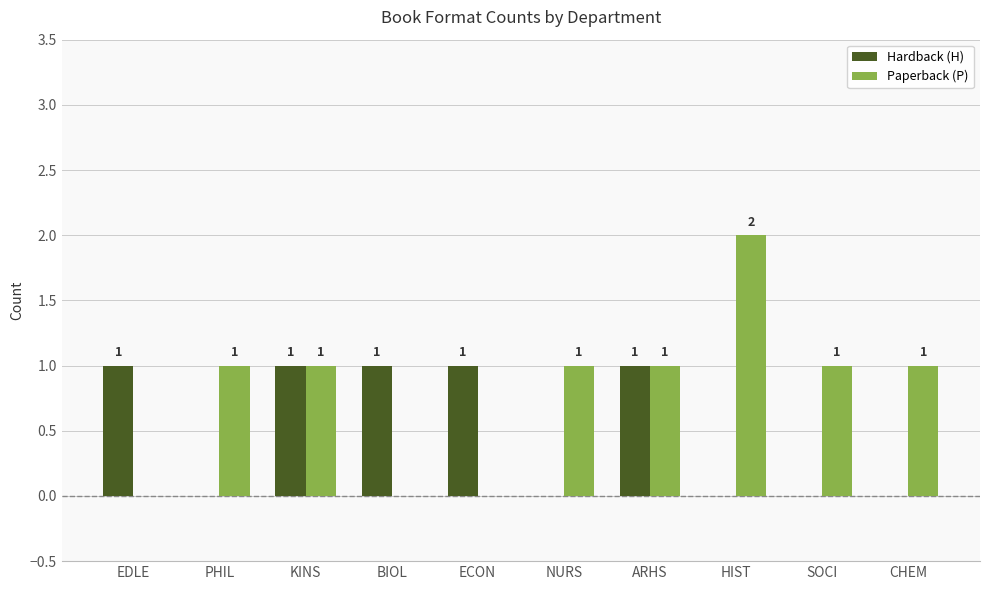

How many Paperback (P) values are between 0 and 1?

9